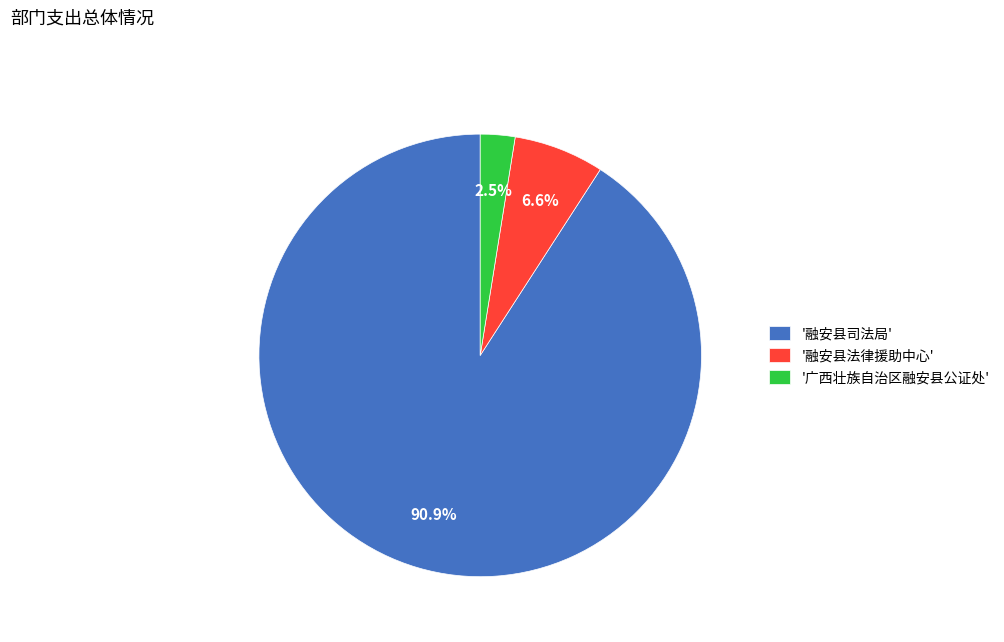

Which has a higher value, '广西壮族自治区融安县公证处' or '融安县司法局'?

'融安县司法局'